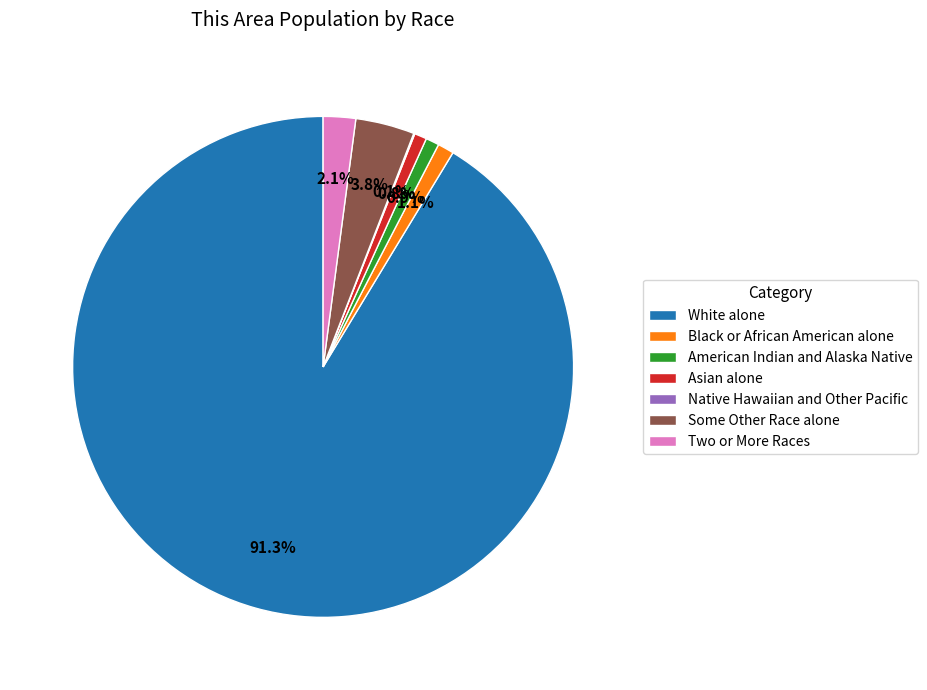

Which category has the biggest portion of the pie?

White alone